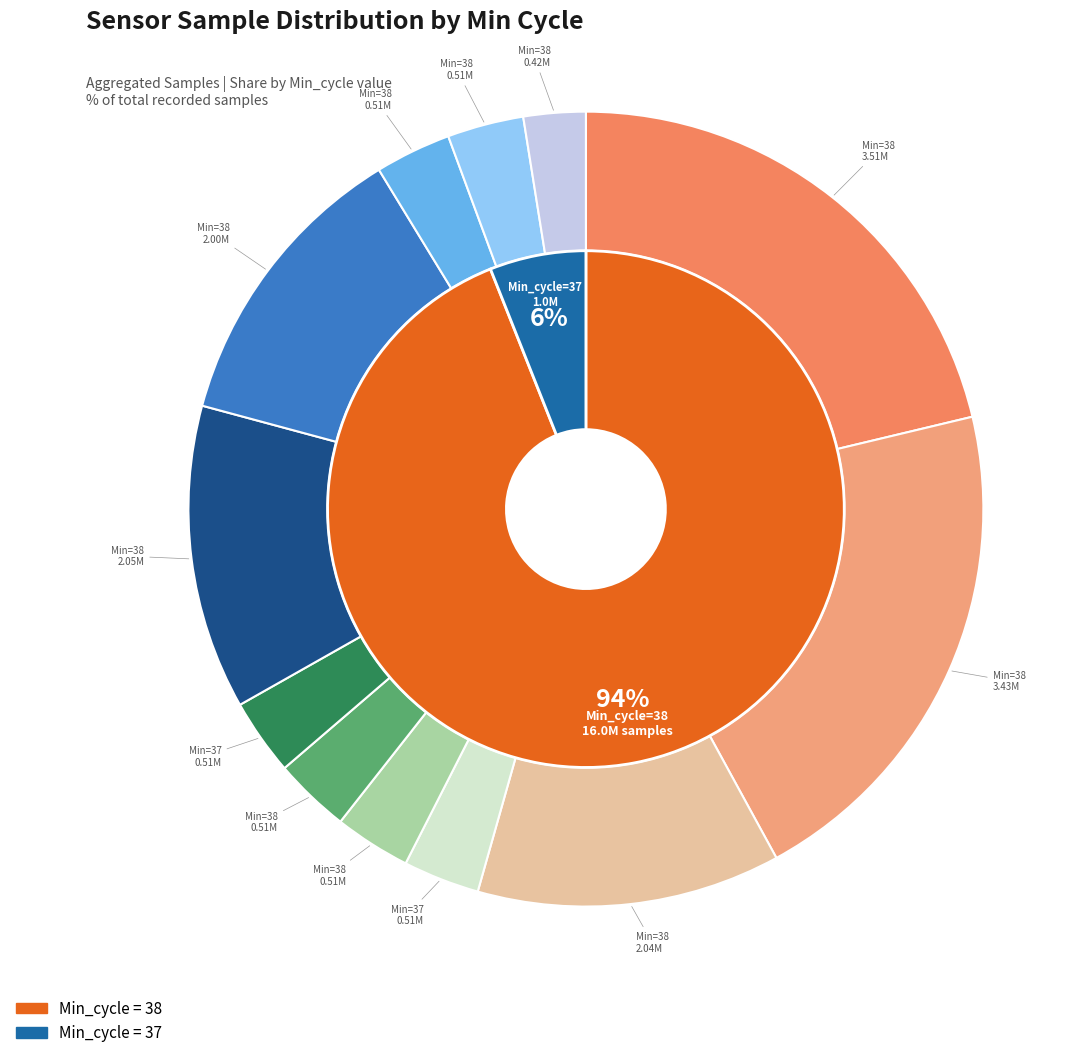

Is 38 the majority of the pie?

No